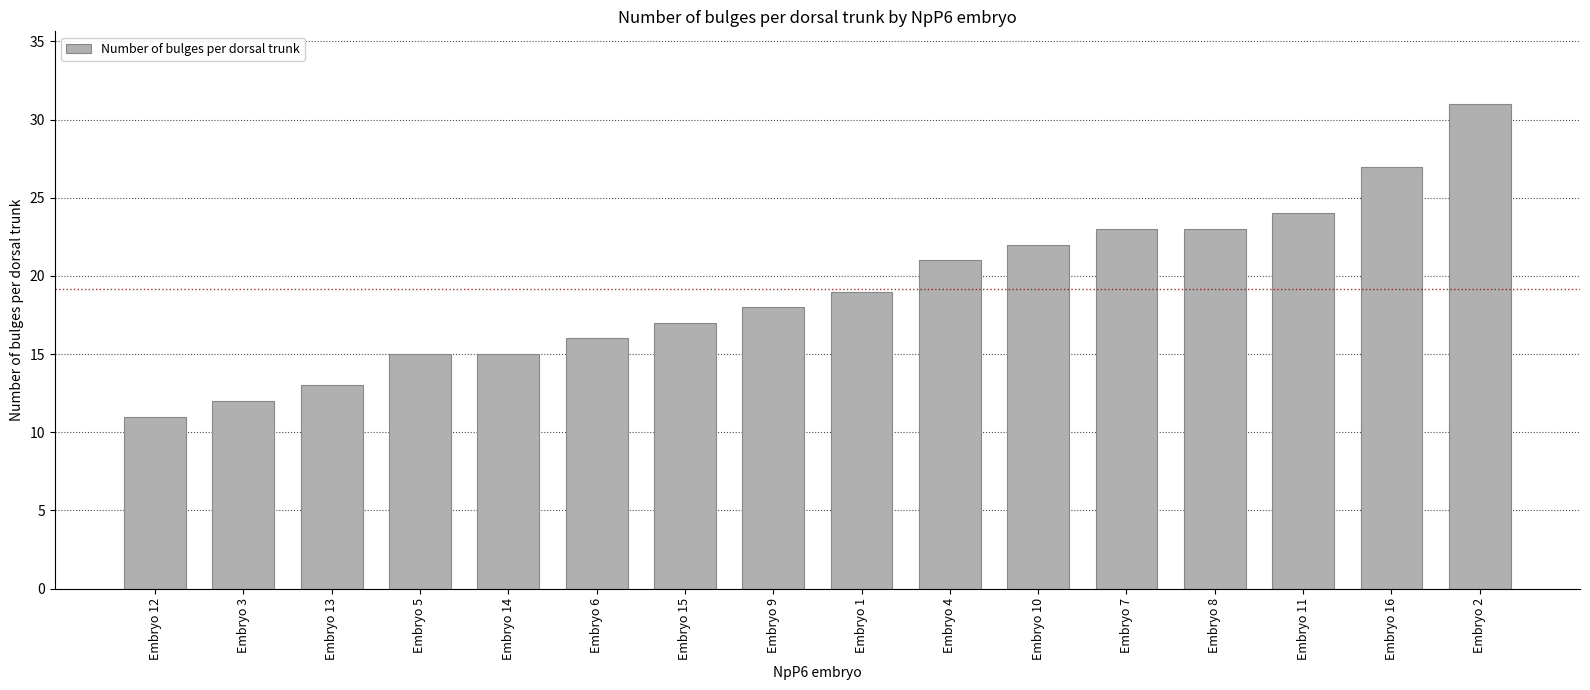

What is the smallest value displayed?

11